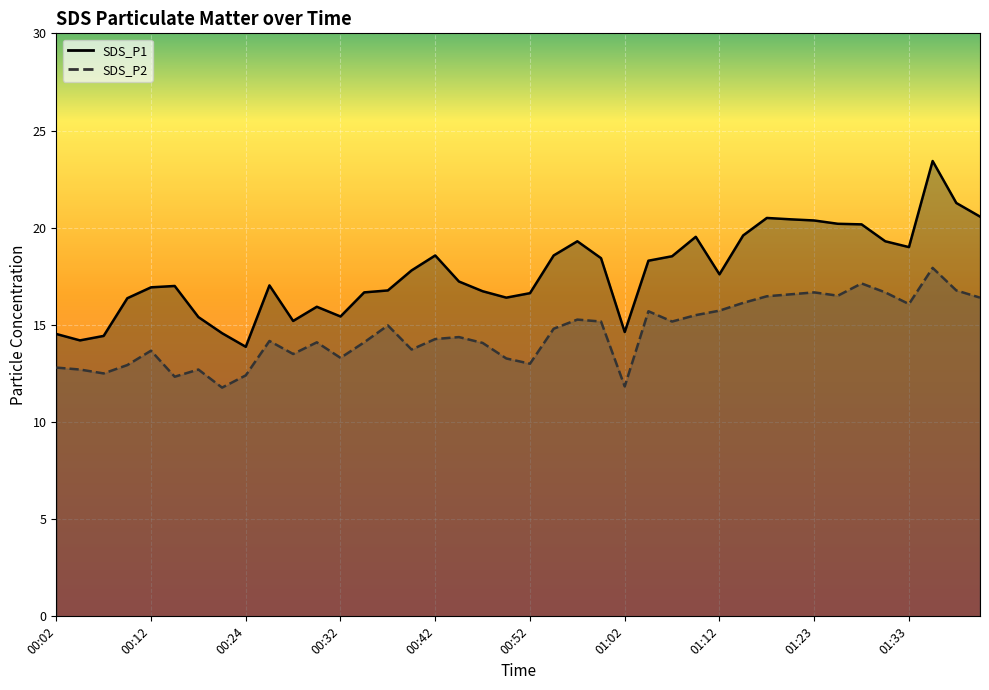

How many interior local peaks does the SDS_P1 series have?

8